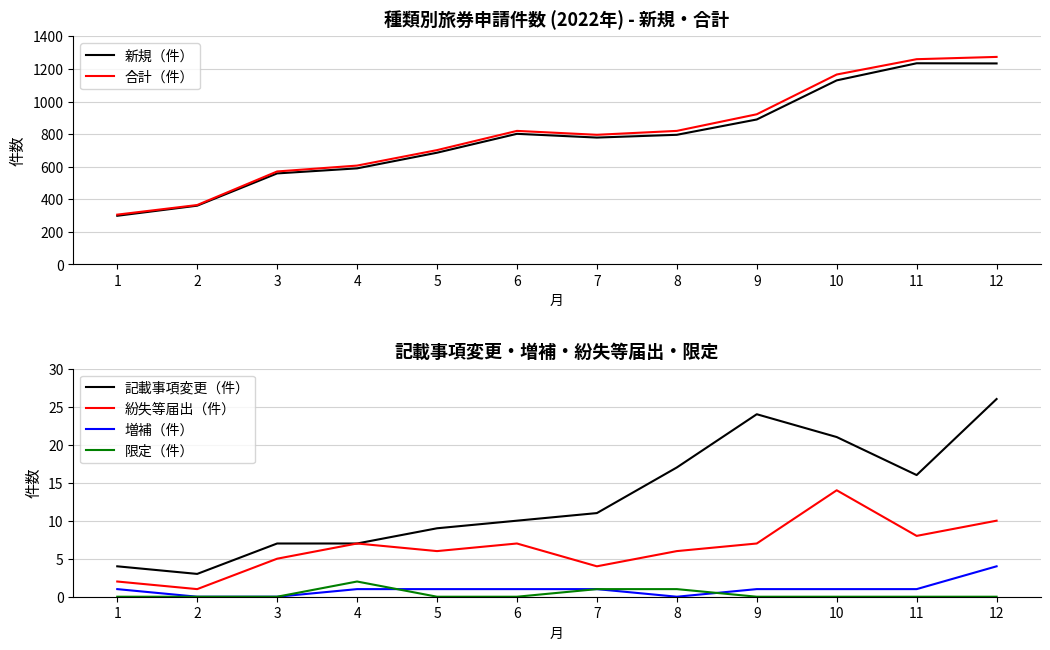

Reading left to right, what are all the values shown in this chart?

新規（件）: 299	361	559	590	686	802	779	796	890	1130	1235	1234
合計（件）: 306	365	571	607	702	820	796	820	922	1166	1260	1274
記載事項変更（件）: 4	3	7	7	9	10	11	17	24	21	16	26
紛失等届出（件）: 2	1	5	7	6	7	4	6	7	14	8	10
増補（件）: 1	0	0	1	1	1	1	0	1	1	1	4
限定（件）: 0	0	0	2	0	0	1	1	0	0	0	0